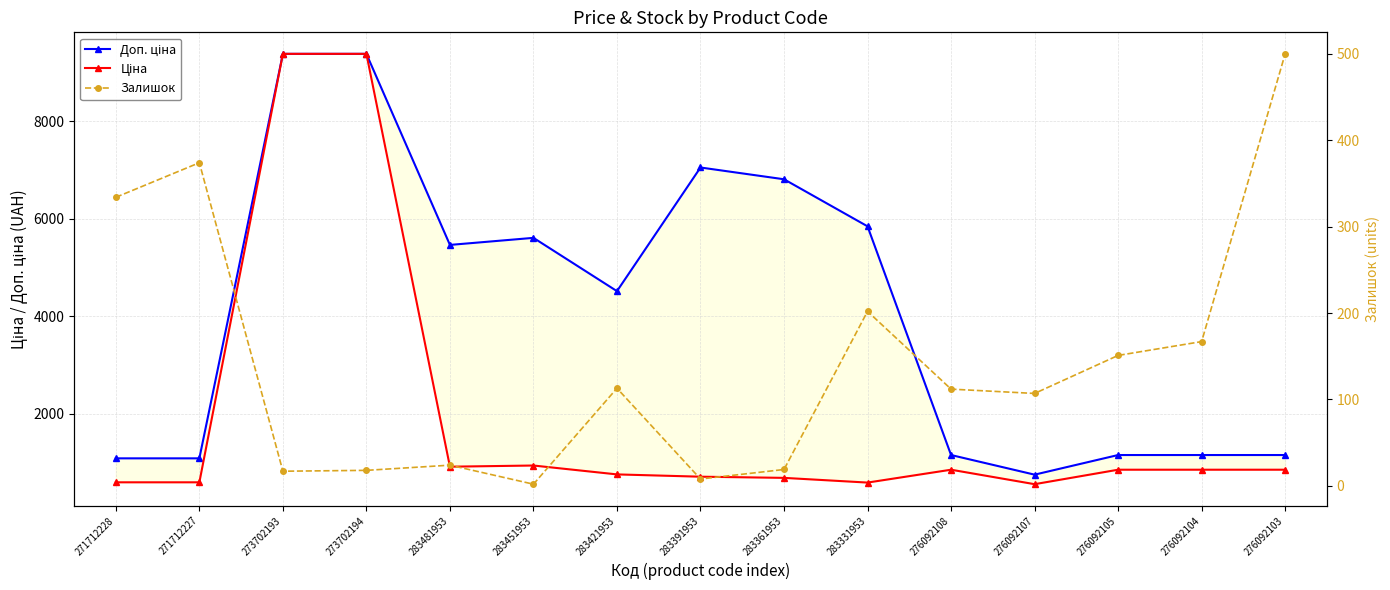

True or false: Доп. ціна and Залишок cross at least once.

False